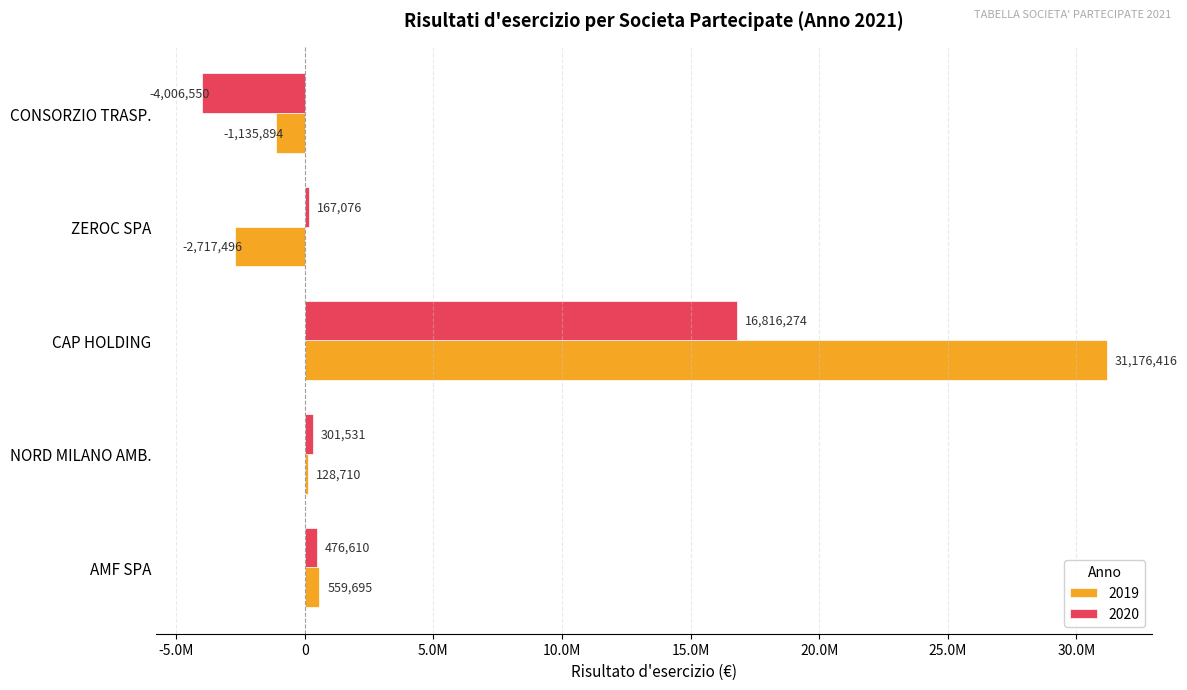

Rank the series by their average value, from highest to lowest.

2019, 2020